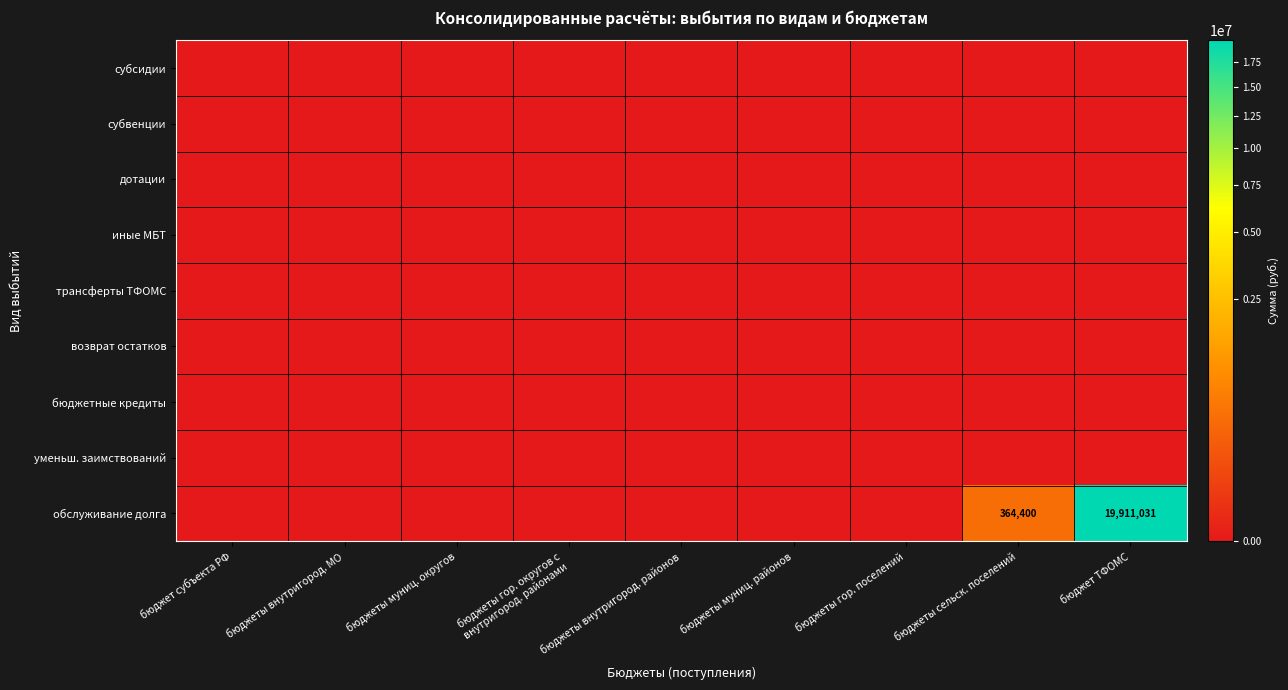

Is it true that обслуживание долга equals -6085619 at бюджет субъекта РФ?

False